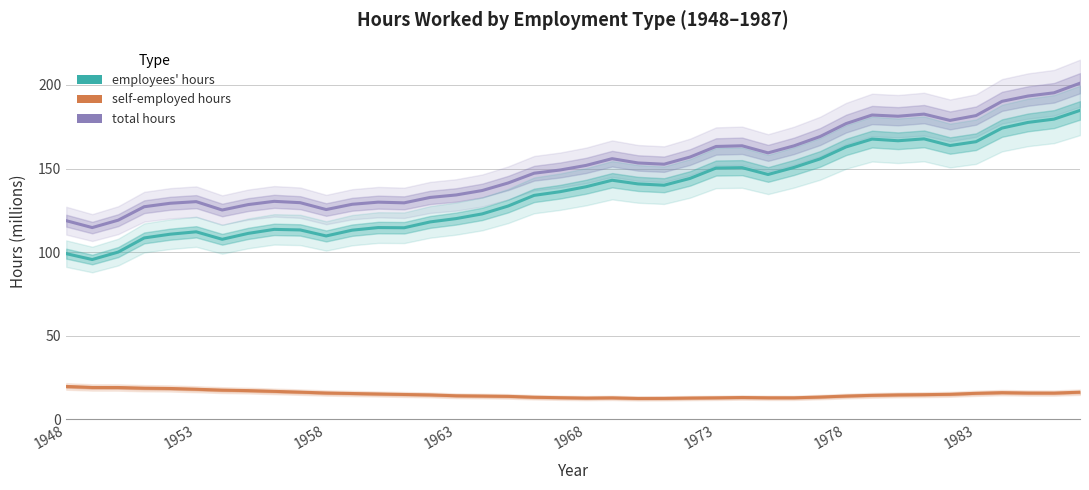

Reading left to right, what are all the values shown in this chart?

total hours: 118.8	114.7	119.1	127.2	129.3	130.2	125.2	128.5	130.4	129.6	125.5	128.7	129.9	129.5	132.7	134.2	136.9	141.4	147.2	149.1	151.9	155.9	153.4	152.6	156.9	163.2	163.6	159.4	163.6	169.1	176.9	182.0	181.3	182.6	178.8	181.7	190.2	193.4	195.3	201.1
employees' hours: 99.1	95.6	100.1	108.5	110.8	112.2	107.7	111.2	113.6	113.3	109.7	113.2	114.7	114.6	118.1	120.1	122.9	127.6	134.0	136.2	139.1	143.0	140.8	140.0	144.1	150.3	150.5	146.5	150.7	155.8	162.9	167.6	166.6	167.8	163.8	166.1	174.2	177.6	179.6	184.8
self-employed hours: 19.7	19.1	19.1	18.7	18.5	18.0	17.5	17.2	16.8	16.3	15.8	15.5	15.2	14.9	14.6	14.1	14.0	13.8	13.3	13.0	12.8	12.9	12.5	12.6	12.8	12.9	13.1	12.9	12.9	13.4	14.0	14.4	14.7	14.8	15.0	15.6	16.0	15.8	15.7	16.3